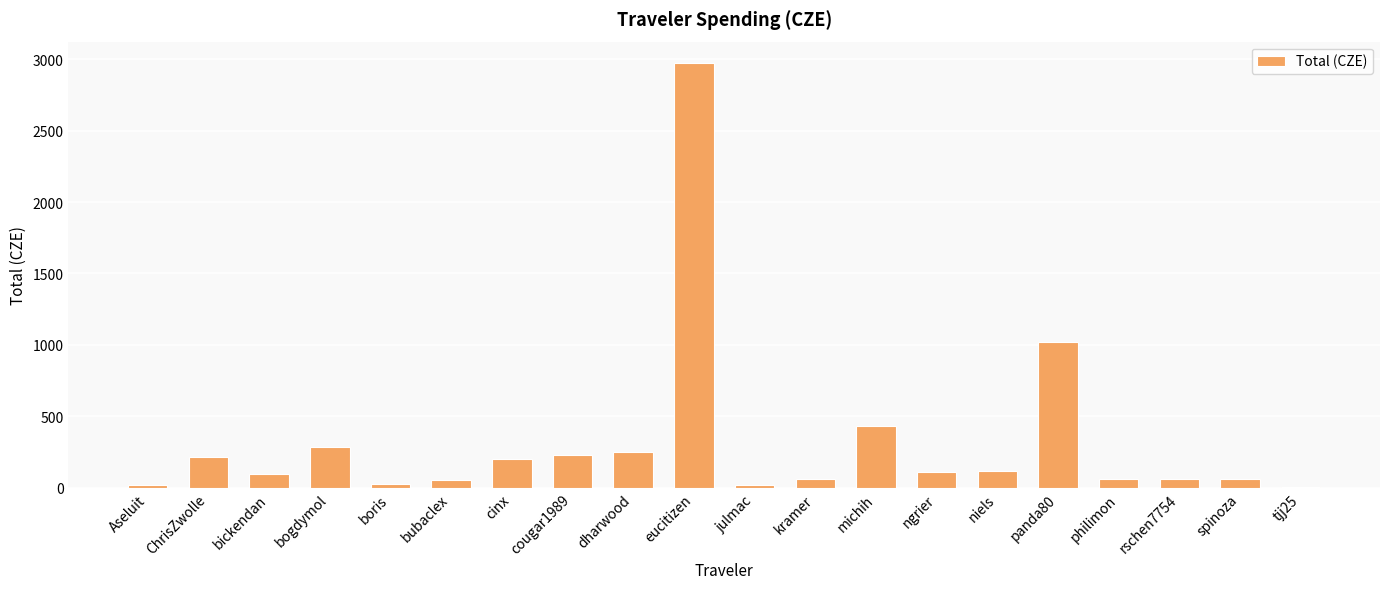

Between ChrisZwolle and philimon, which is larger?

ChrisZwolle